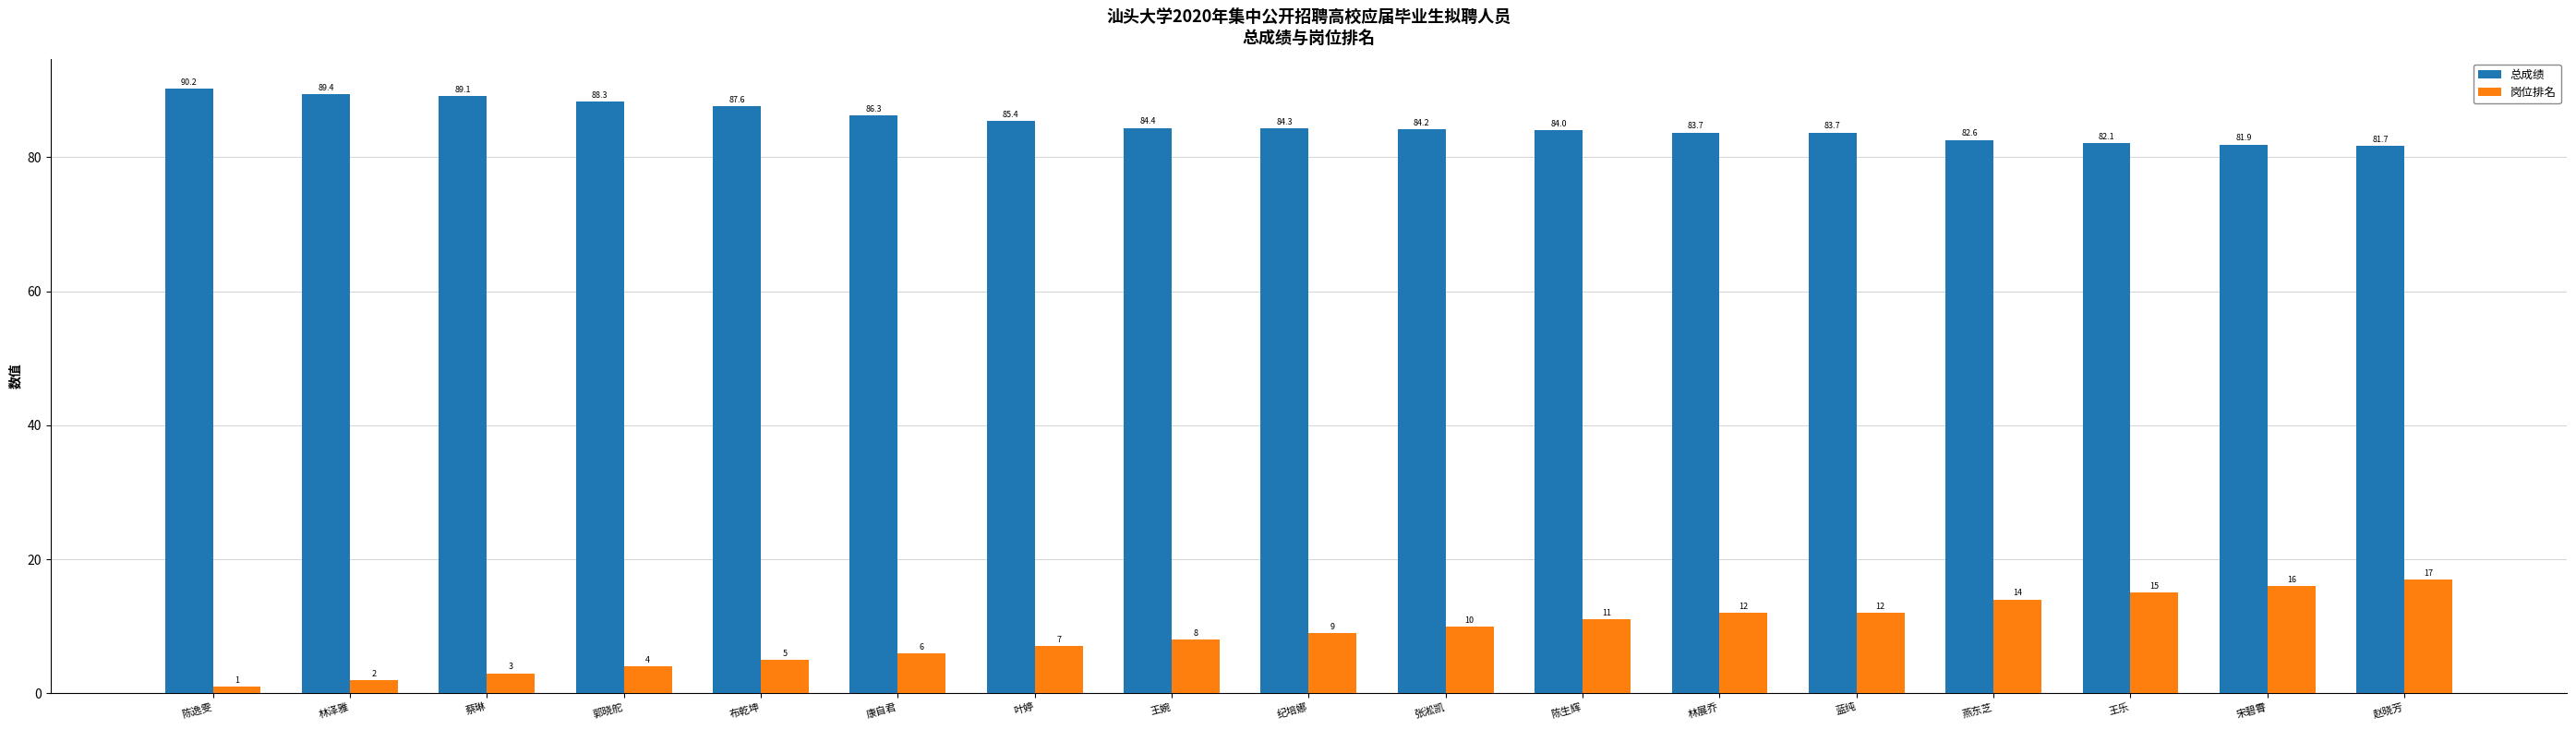

How many distinct data groups are displayed?

2